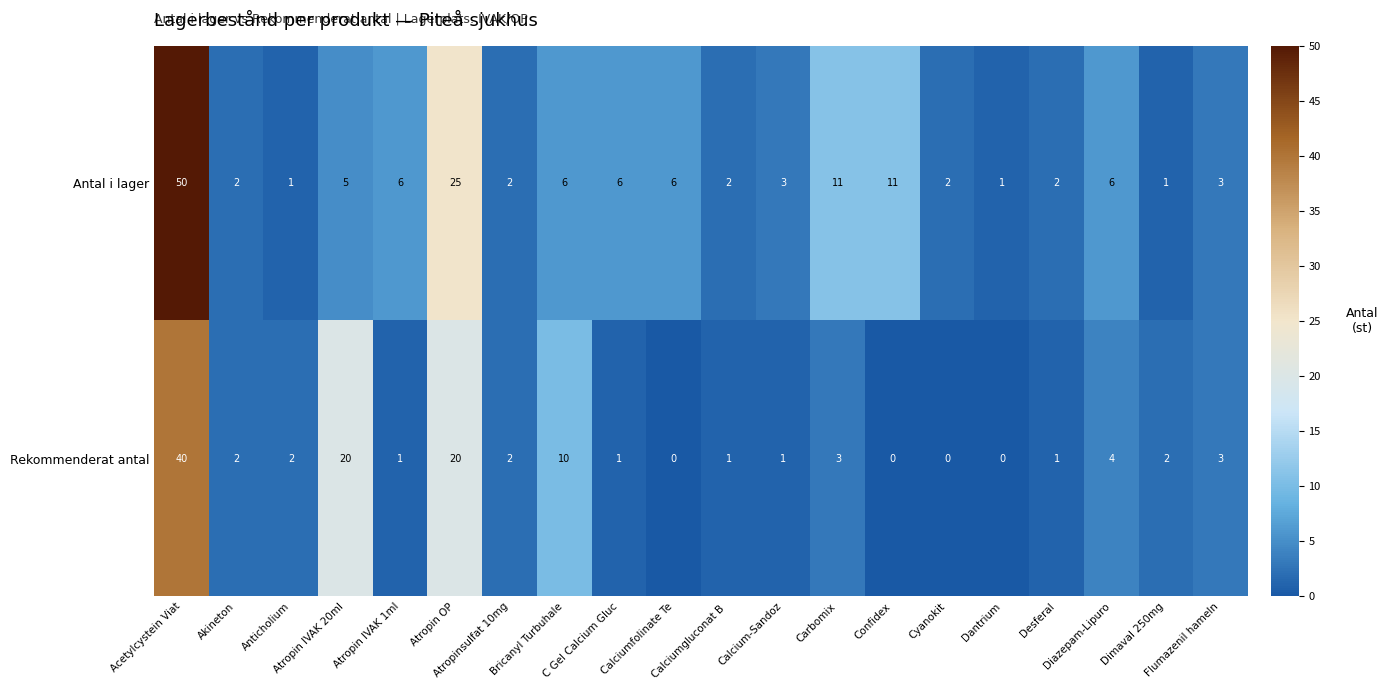

What is the sum of all Antal i lager values?

151